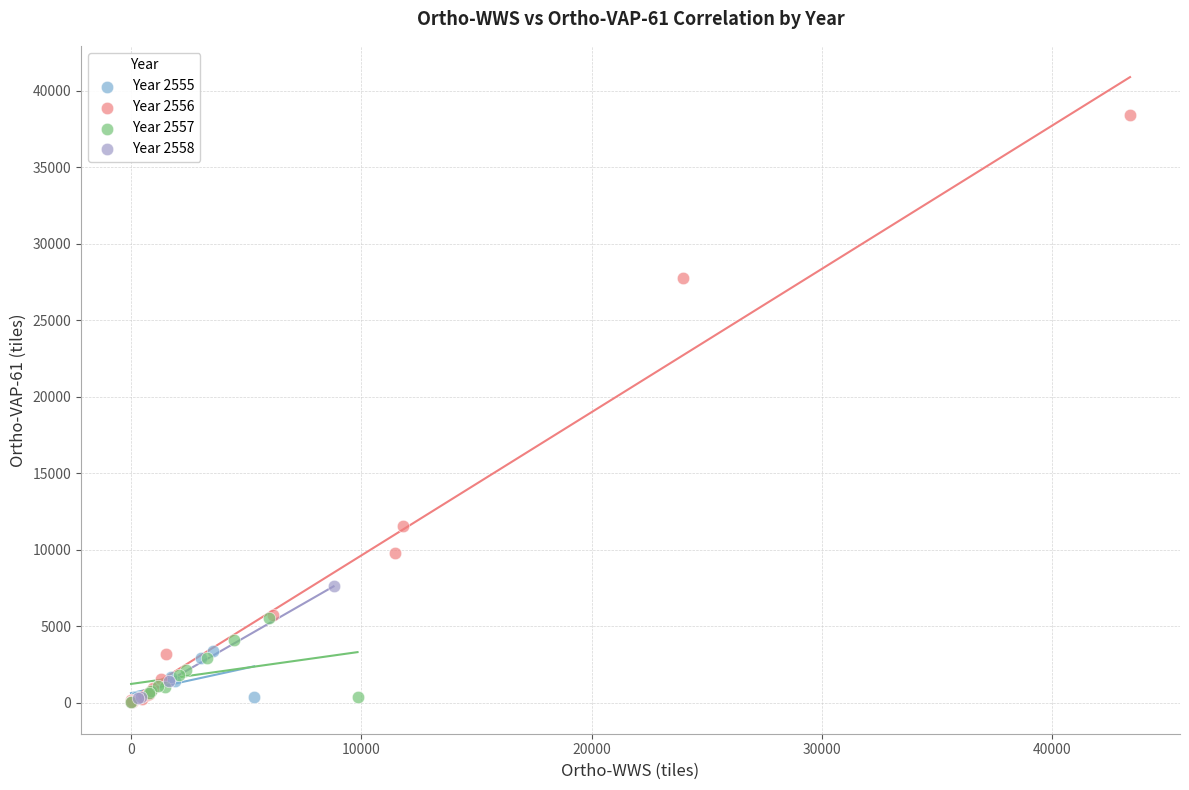

What are all the series names shown in the legend?

Year 2555, Year 2556, Year 2557, Year 2558